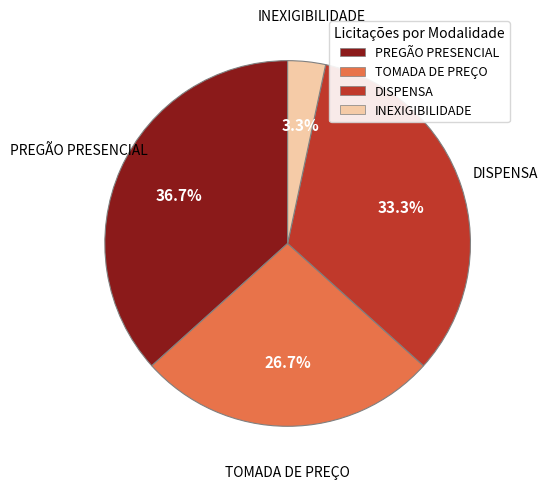

The INEXIGIBILIDADE slice represents 13% of the pie. True or false?

False